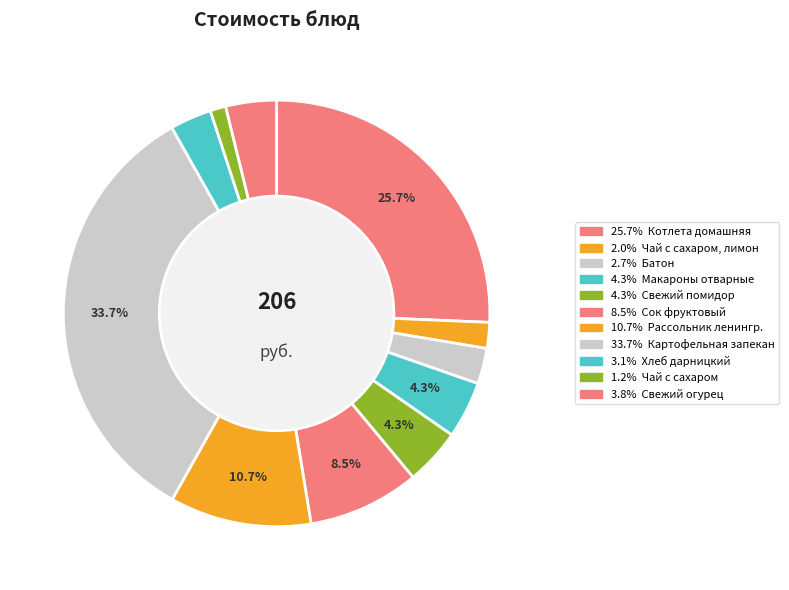

Which category has the biggest portion of the pie?

Картофельная запеканка